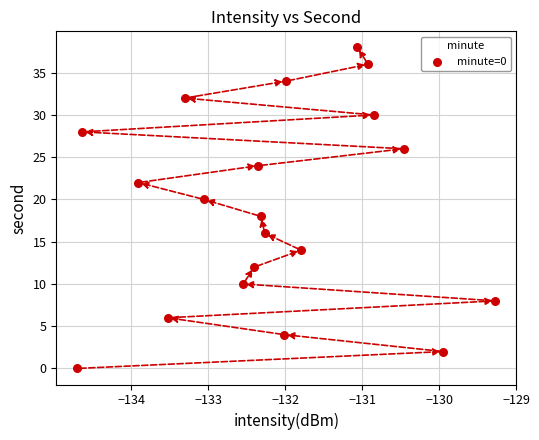

What is the range of Y values (max minus min)?

38